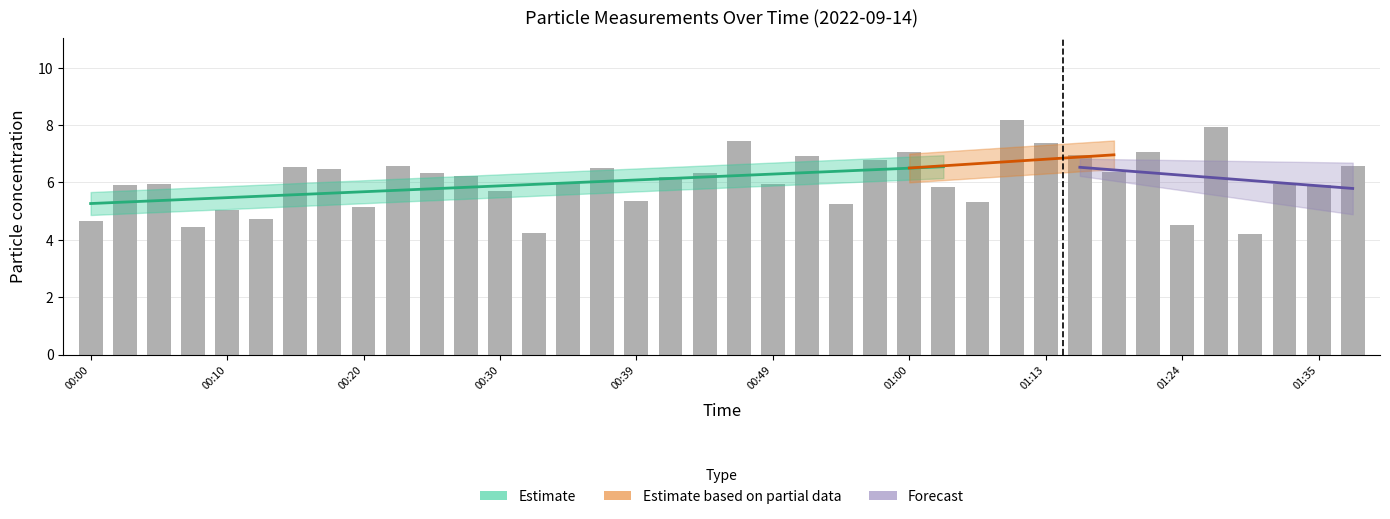

Where is the data nearest to the value 6?

00:34